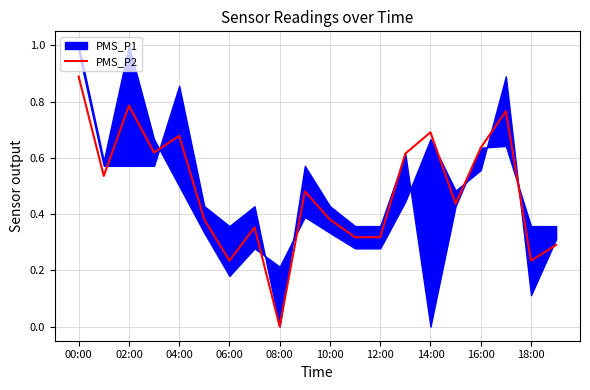

The PMS_P2 series shows 0.3 at 06:00. True or false?

False